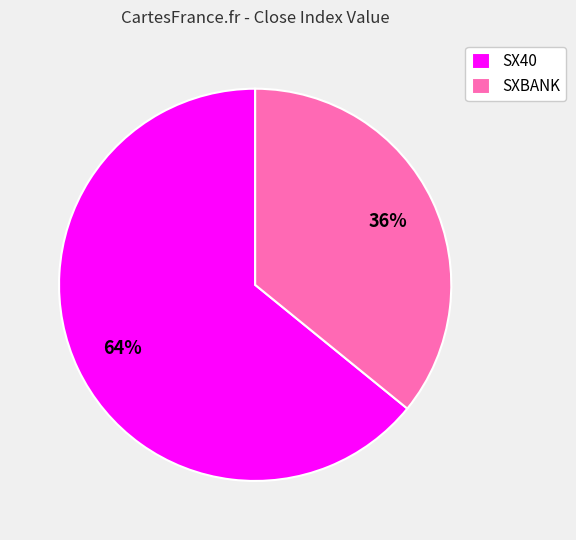

To the nearest percent, what percentage of the pie is SX40?

64%